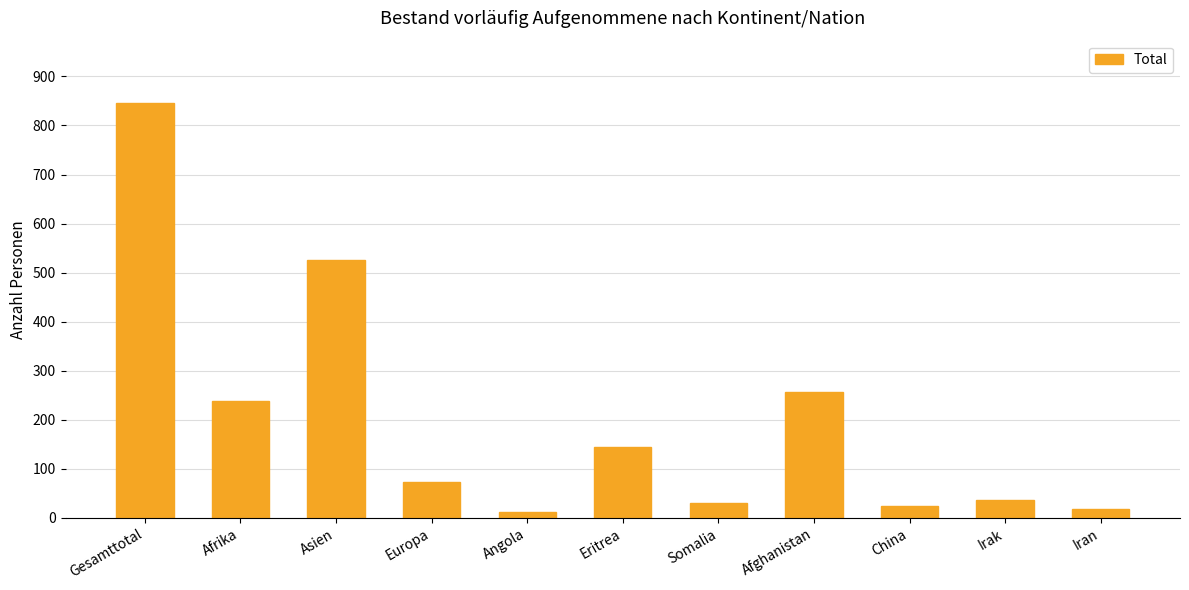

How many bars are there in total?

11